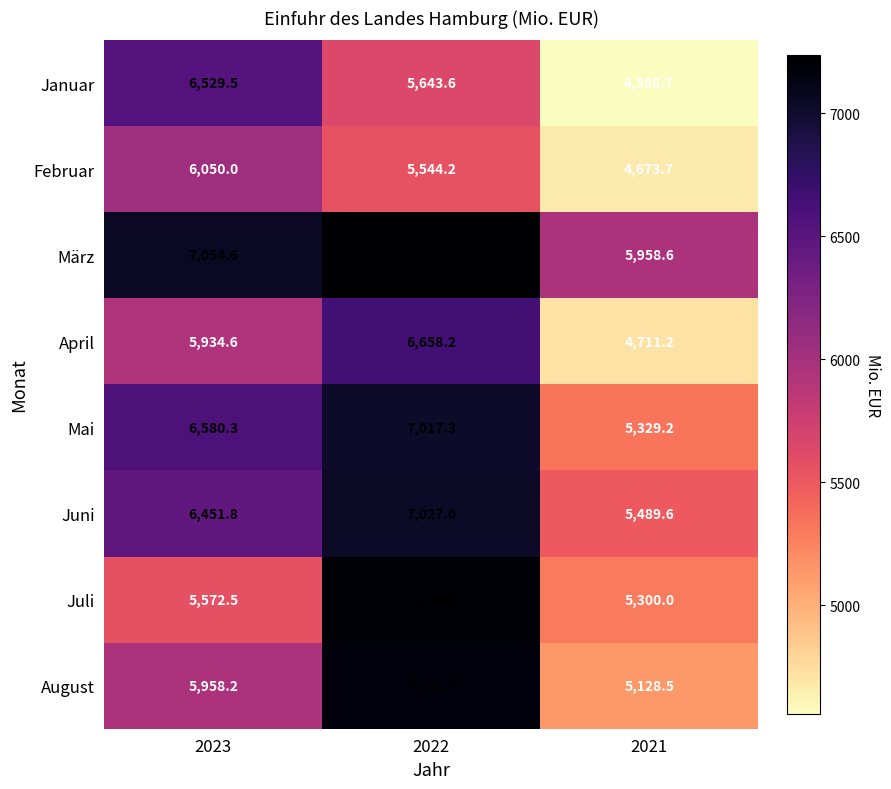

Which label corresponds to the largest value in the chart?

2022